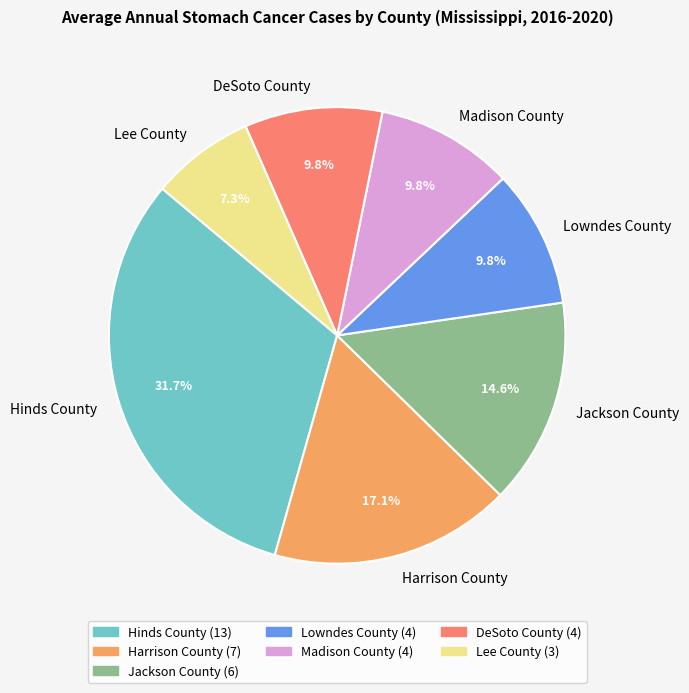

To the nearest percent, what is the average slice percentage?

14%